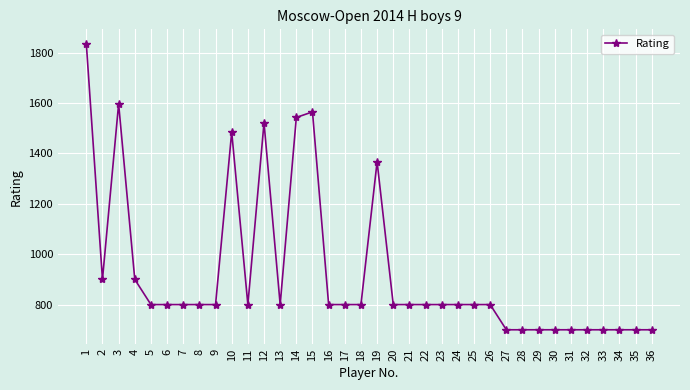

What is the sum of the values at 31 and 23?

1500